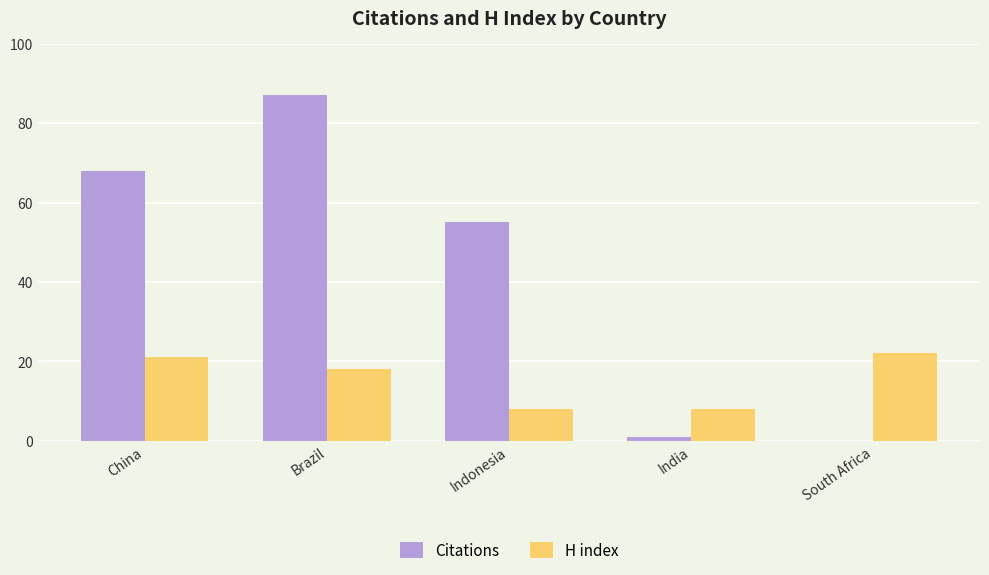

What are all the series names shown in the legend?

Citations, H index